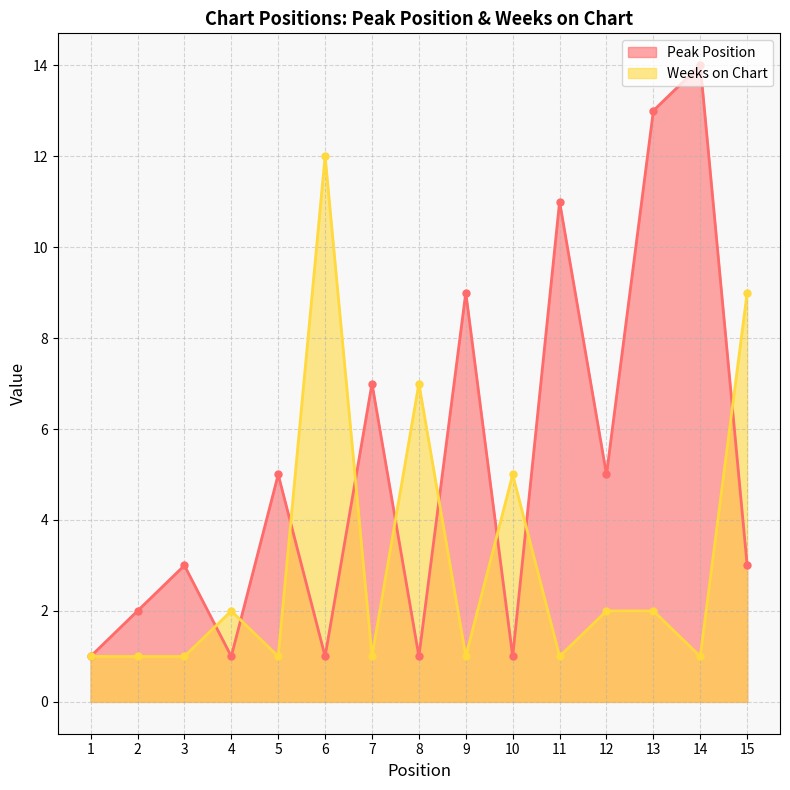

Reading right to left, extract all data points from this chart.

Peak Position: 3	14	13	5	11	1	9	1	7	1	5	1	3	2	1
Weeks on Chart: 9	1	2	2	1	5	1	7	1	12	1	2	1	1	1